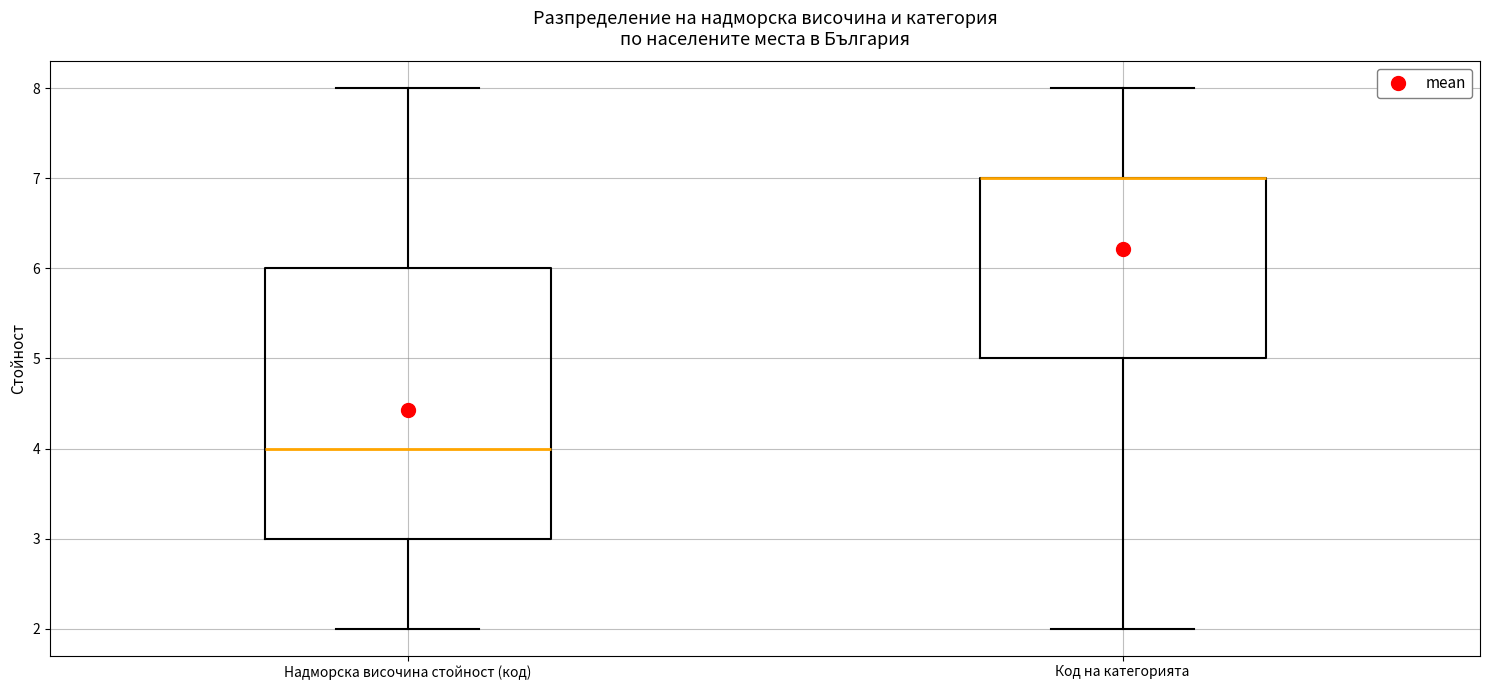

Reading left to right, read every box against the y-axis: the position of its median line, the range the box covers, and the ends of its whiskers. The values are not printed on the chart, so give them approximately, as read against the axis.

Надморска височина стойност (код): median 4, box 3 to 6, whiskers 2 to 8
Код на категорията: median 7 (drawn on the box's upper edge), box 5 to 7, whiskers 2 to 8